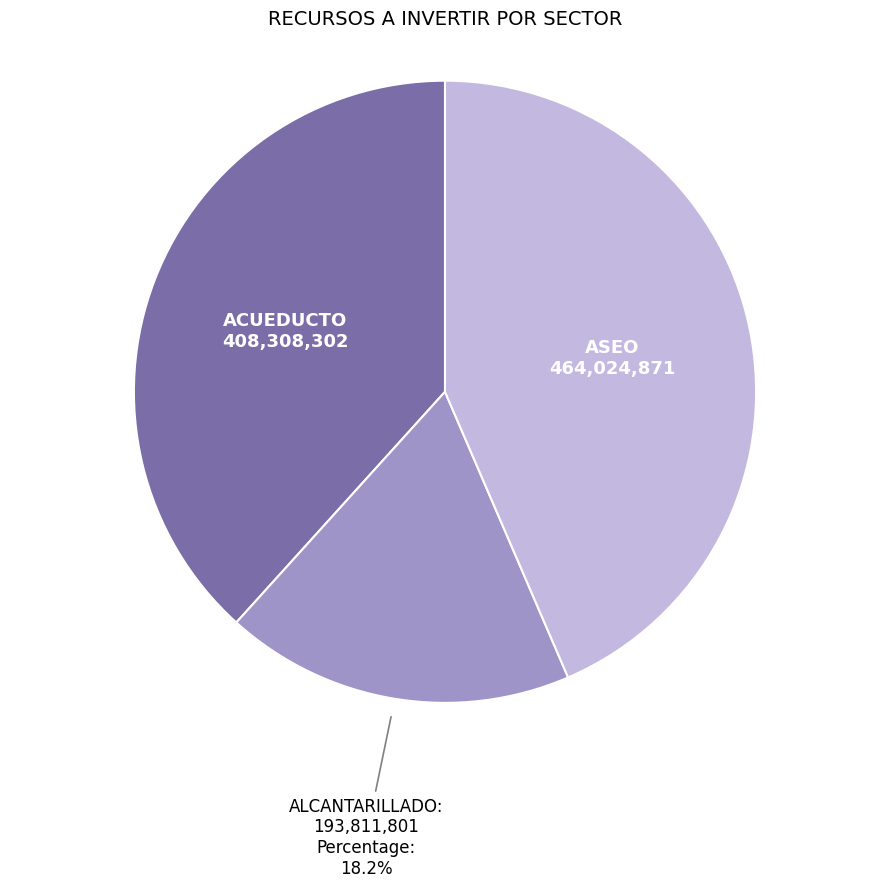

Combined, do ALCANTARILLADO and ACUEDUCTO account for over 50%?

Yes